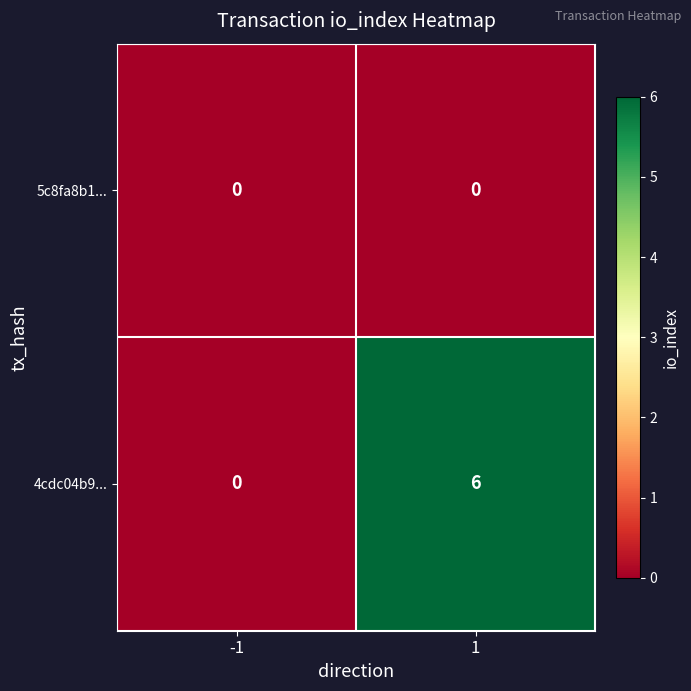

Is it true that 4cdc04b9... equals 3 at -1?

False